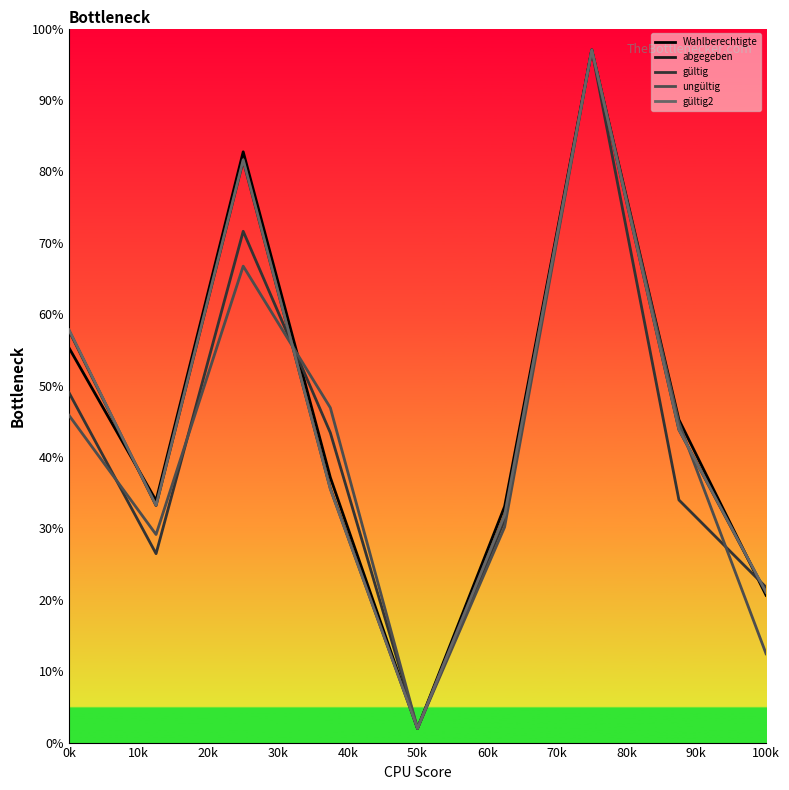

What is the greatest value displayed?

97.0